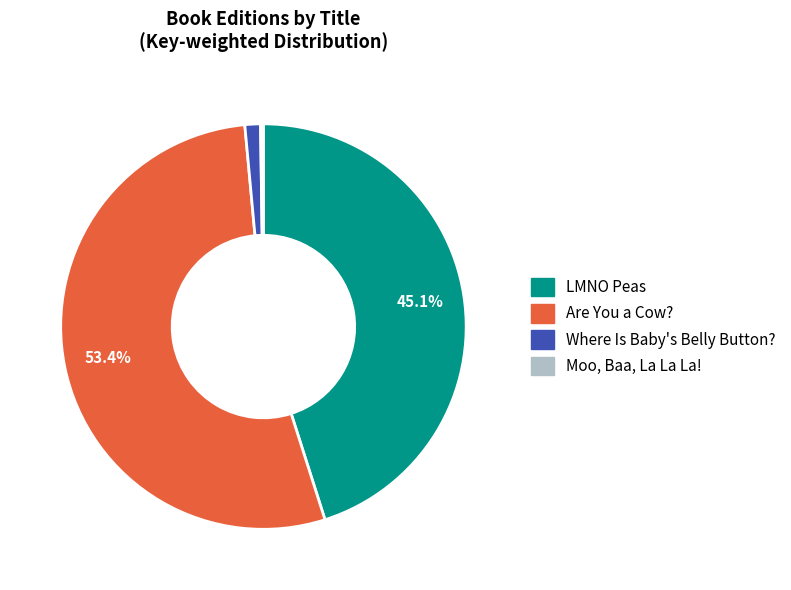

To the nearest percent, what portion does LMNO Peas represent?

45%